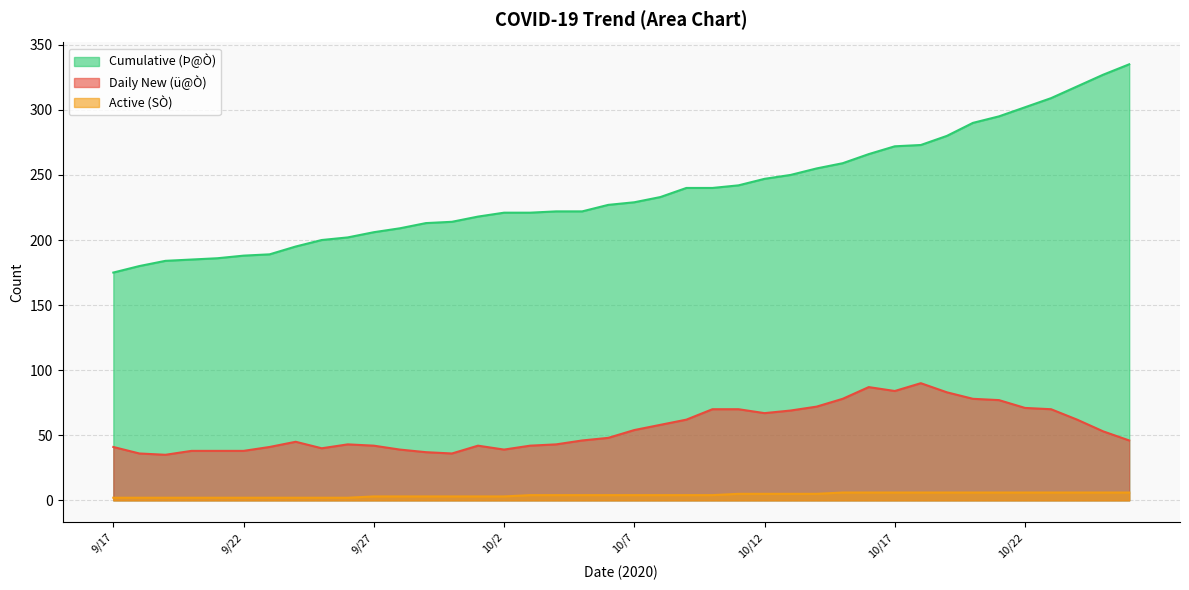

How many values in the Active (SÒ) series exceed 4?

16